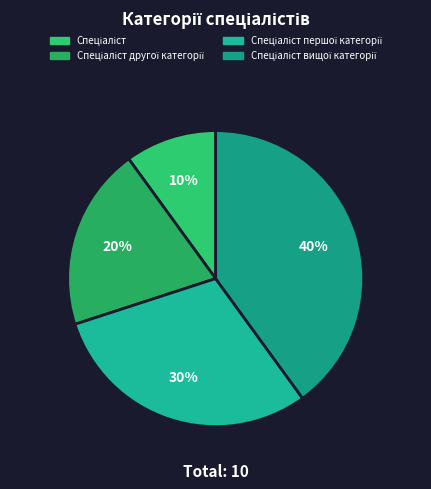

Which category has the smallest portion of the pie?

Спеціаліст